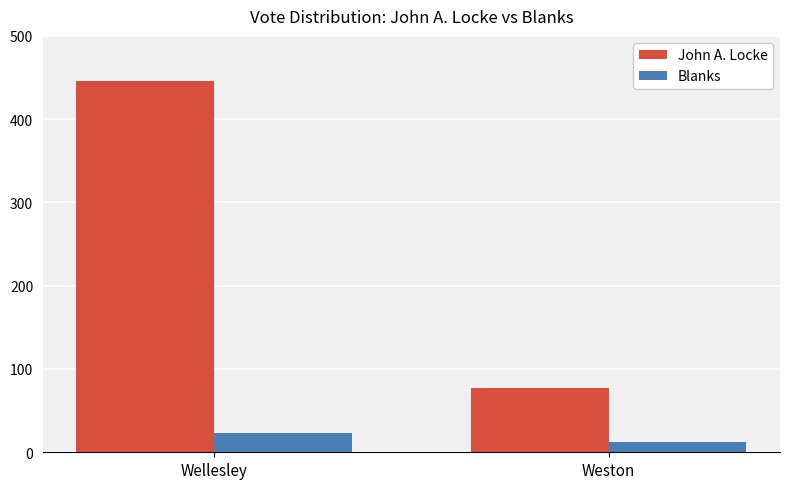

Reading left to right, extract all data points from this chart.

John A. Locke: Wellesley=446	Weston=77
Blanks: Wellesley=23	Weston=12